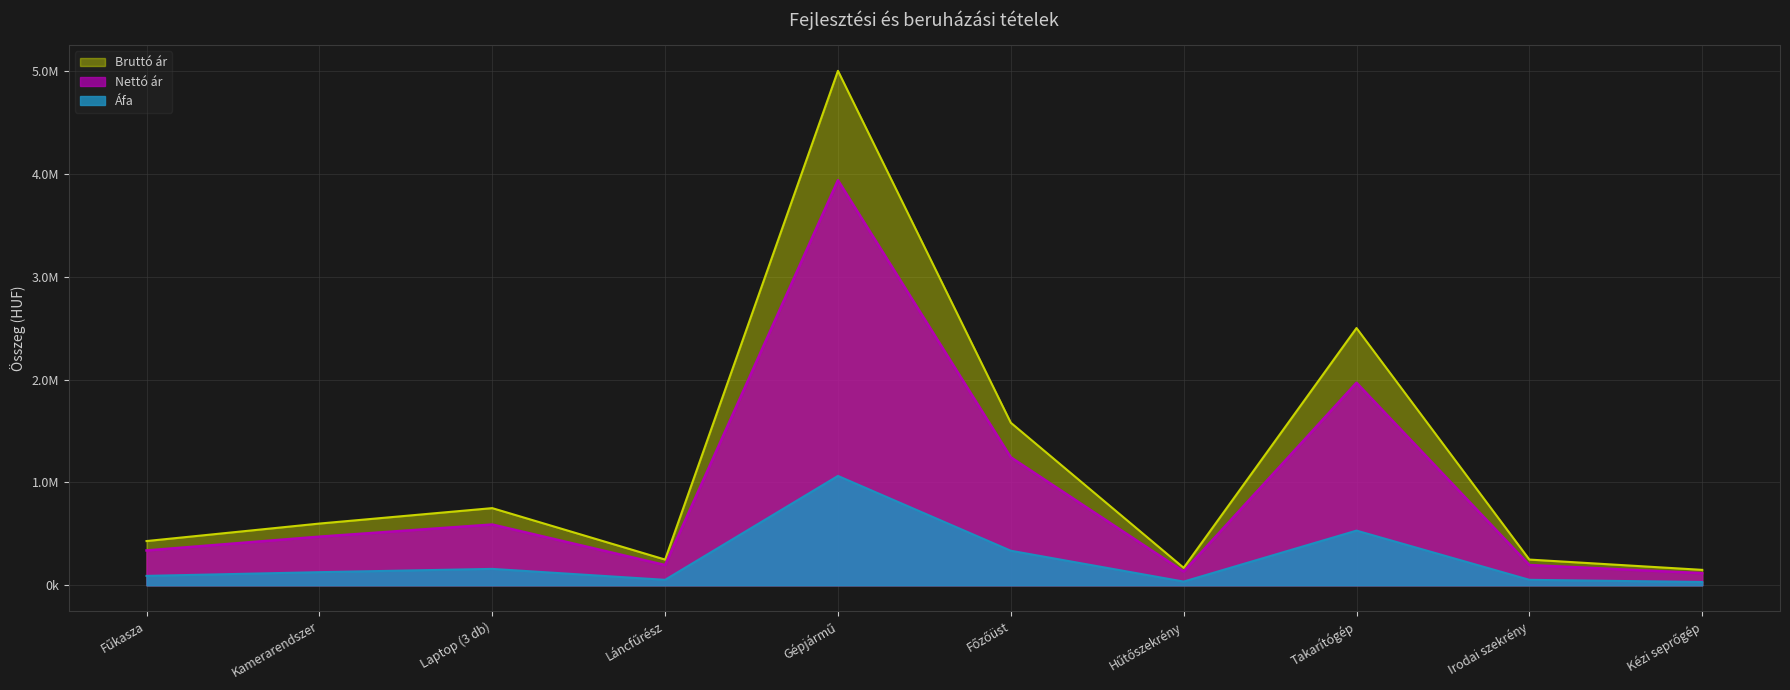

How many values in the Nettó ár series exceed 600000?

4